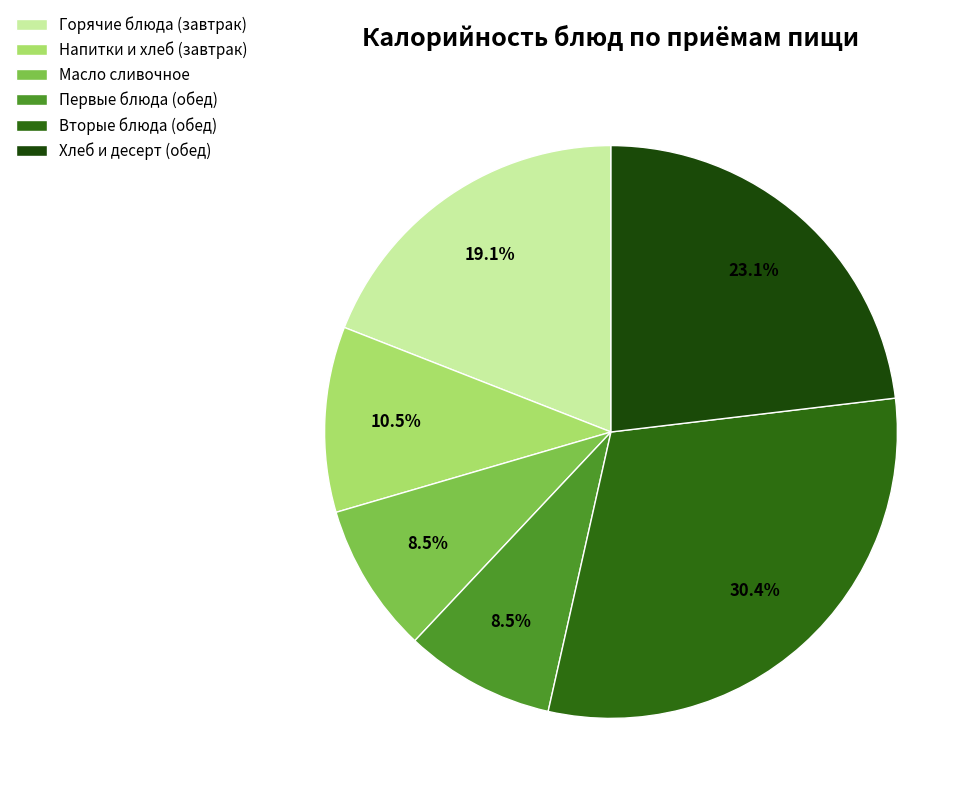

Is there any slice that represents more than half of the pie?

No